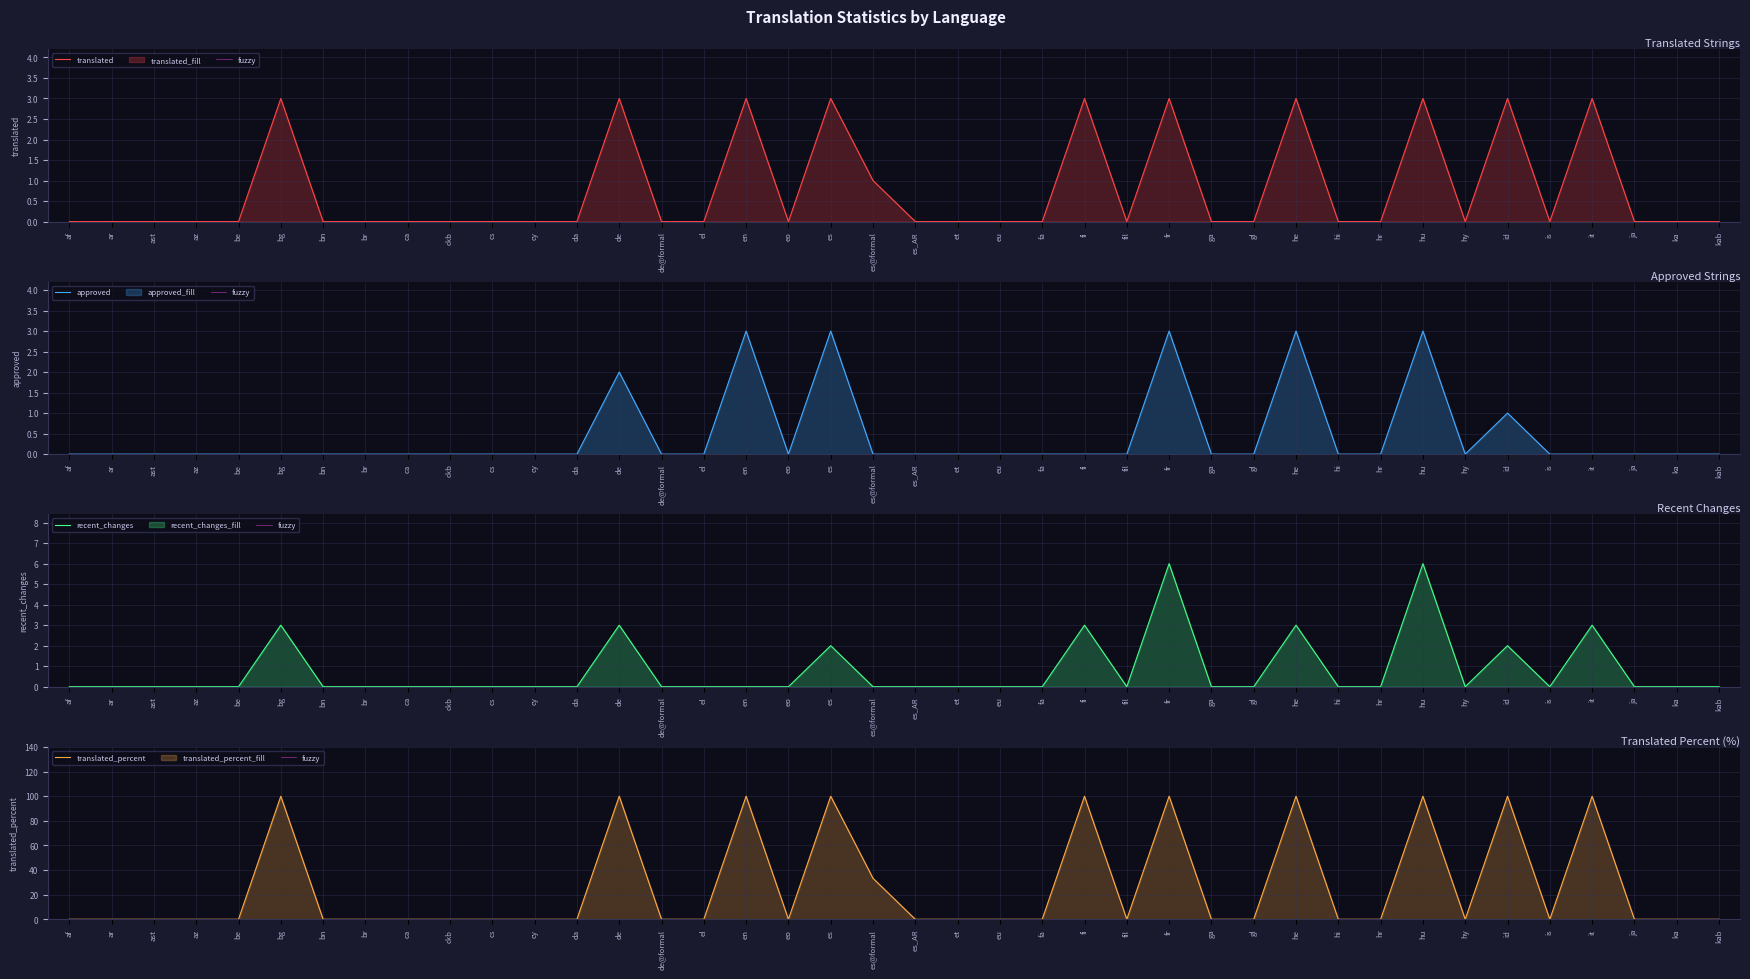

Which has a higher value, fr or de?

fr